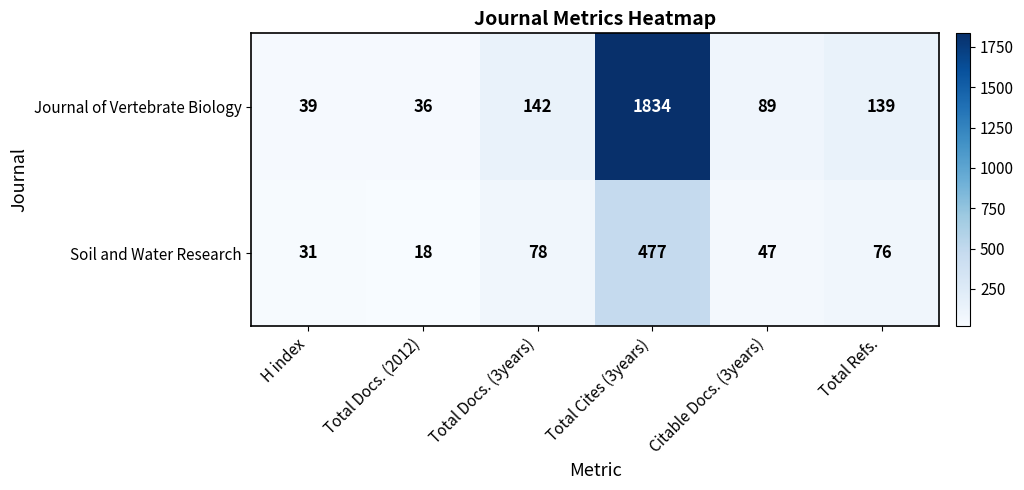

Between Total Cites (3years) and Total Refs., which series saw the biggest shift?

Journal of Vertebrate Biology